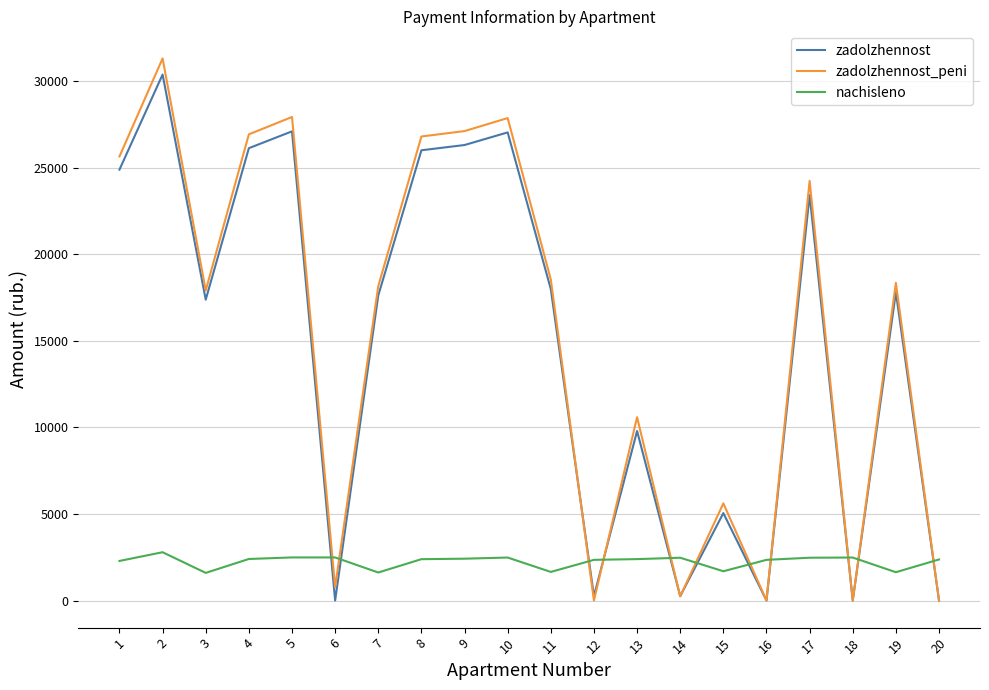

How many lines are shown in the chart?

3